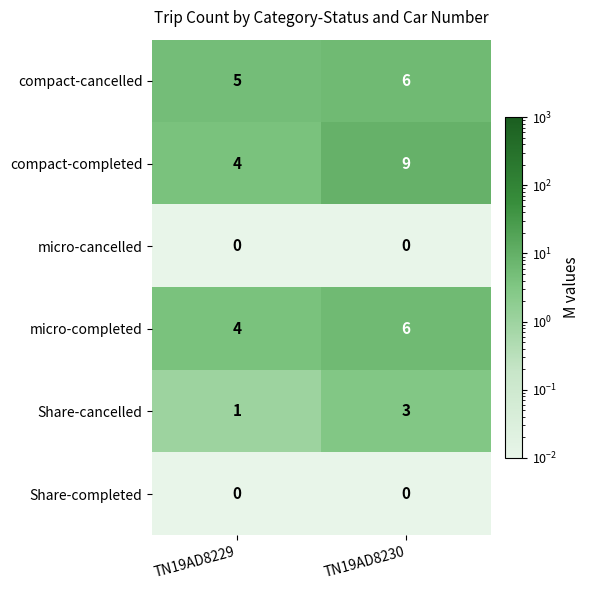

The Share-completed series shows 0 at TN19AD8230. True or false?

True